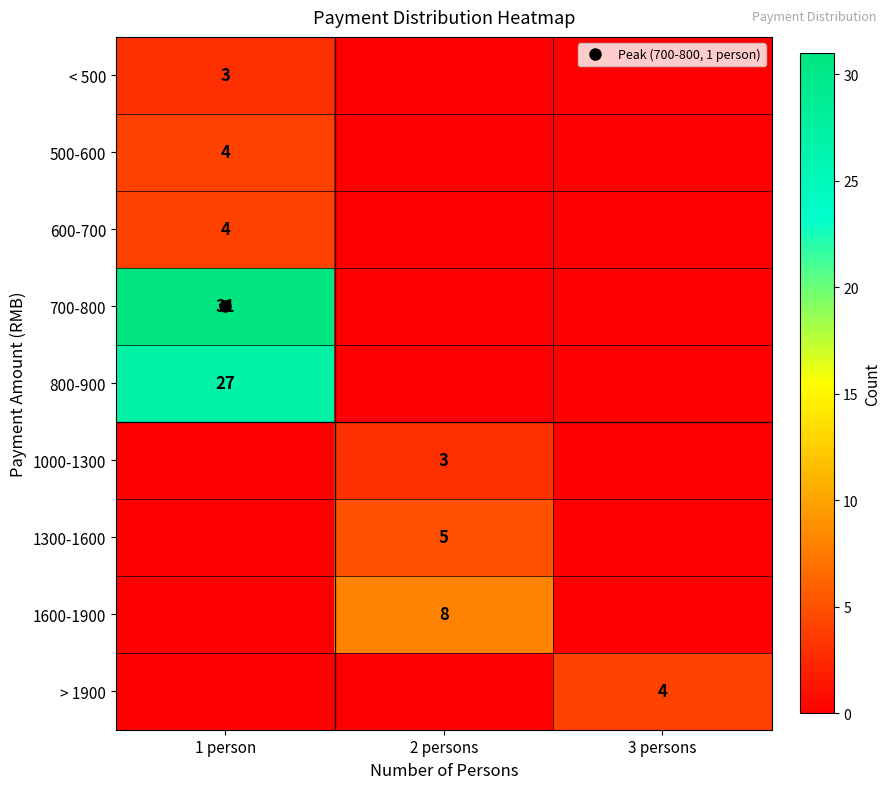

What is the total value across all series at 3 persons?

4